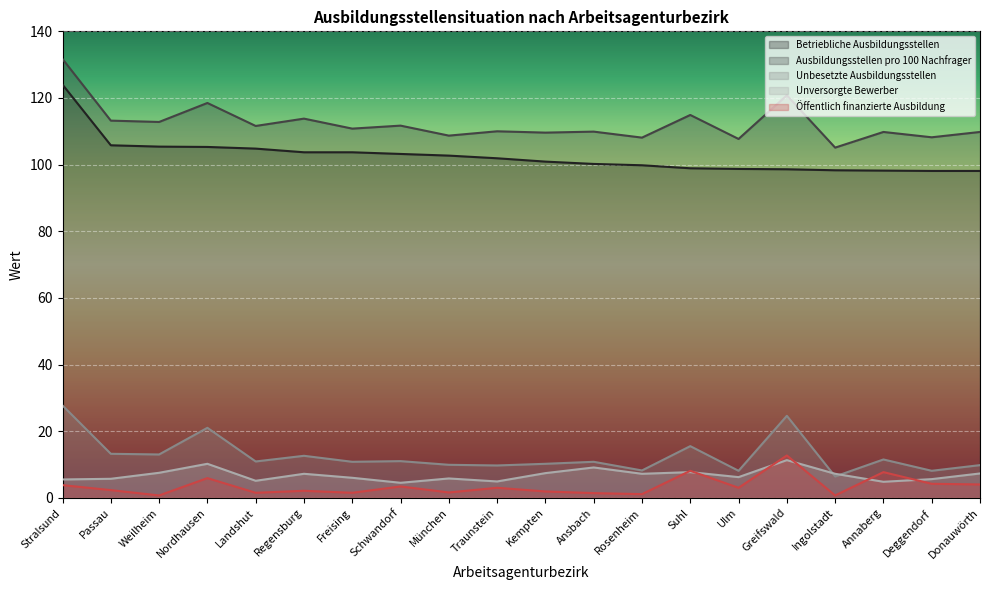

What is the difference between the second highest and minimum values in the Unbesetzte Ausbildungsstellen series?

18.2